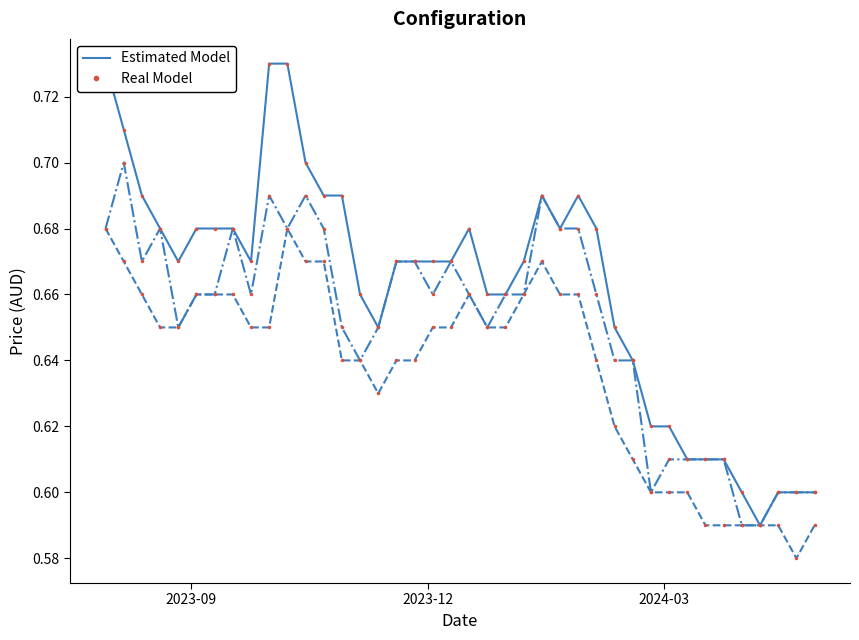

True or false: Closing (Estimated Model) and Low (Real Model) intersect in this chart.

False